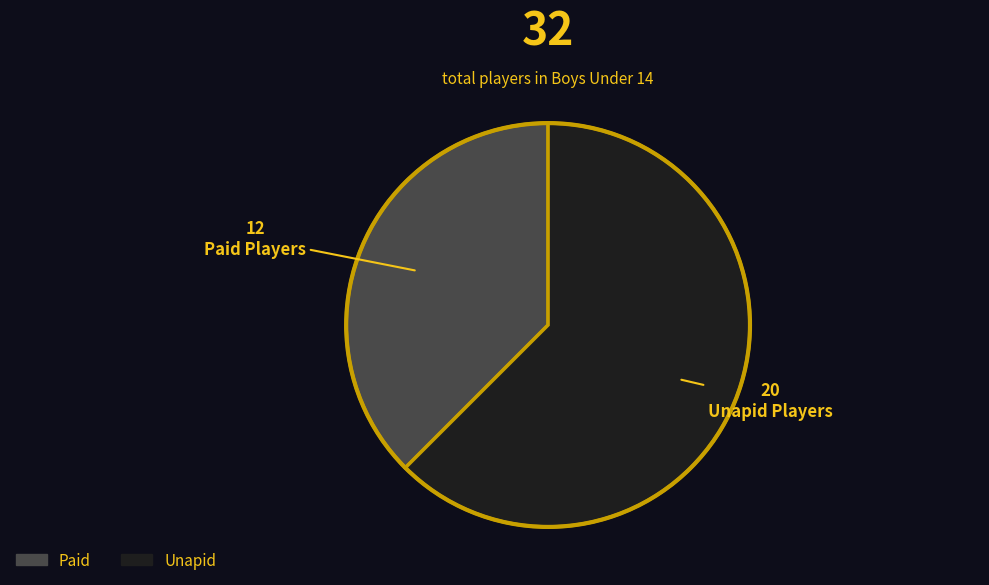

Is there a majority slice in this chart?

Yes